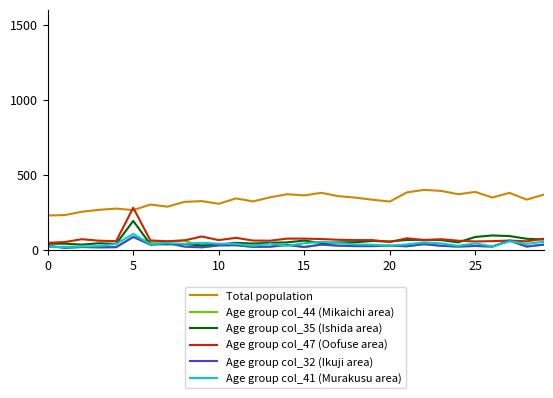

Which series has the largest total across all categories?

Total population